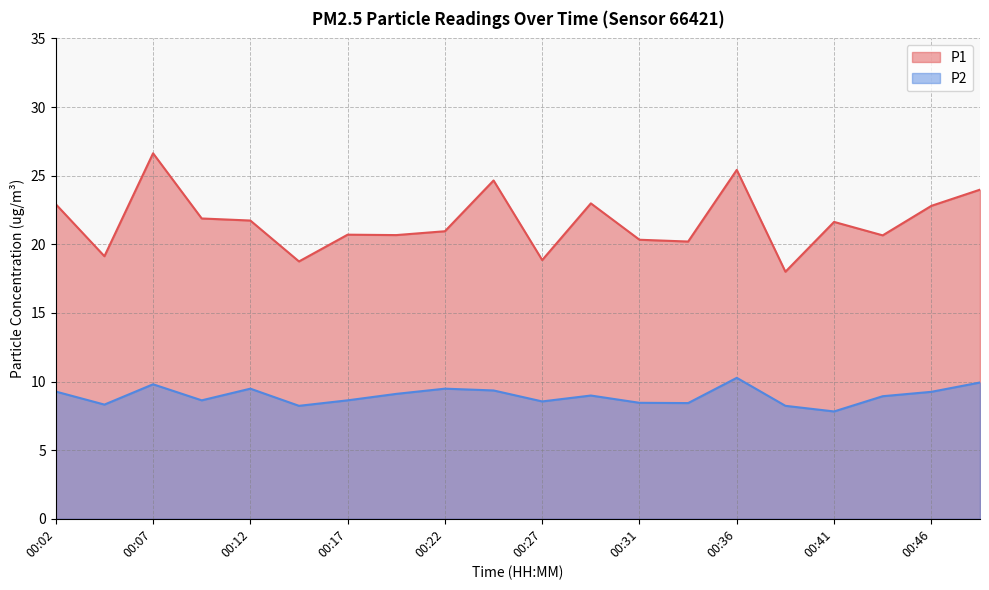

The P1 series shows 20.9 at 00:22. True or false?

True